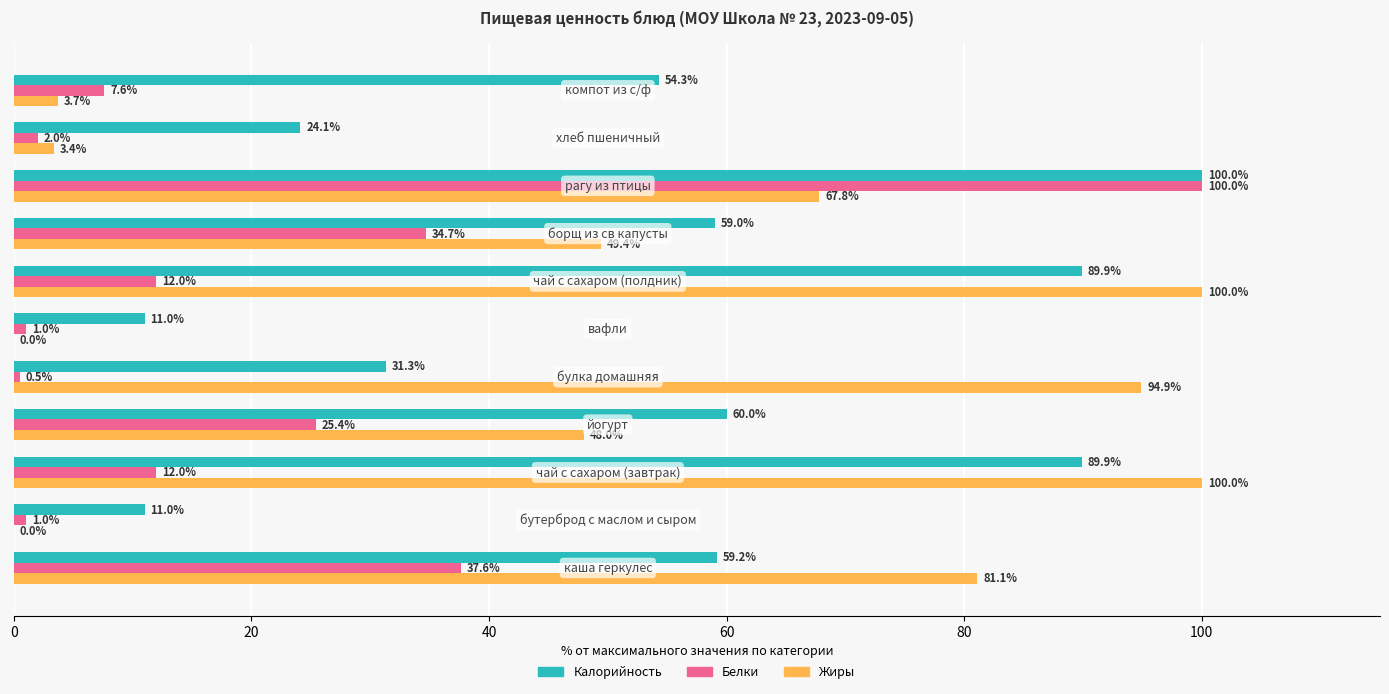

What is the highest value of the Белки series?

100.0